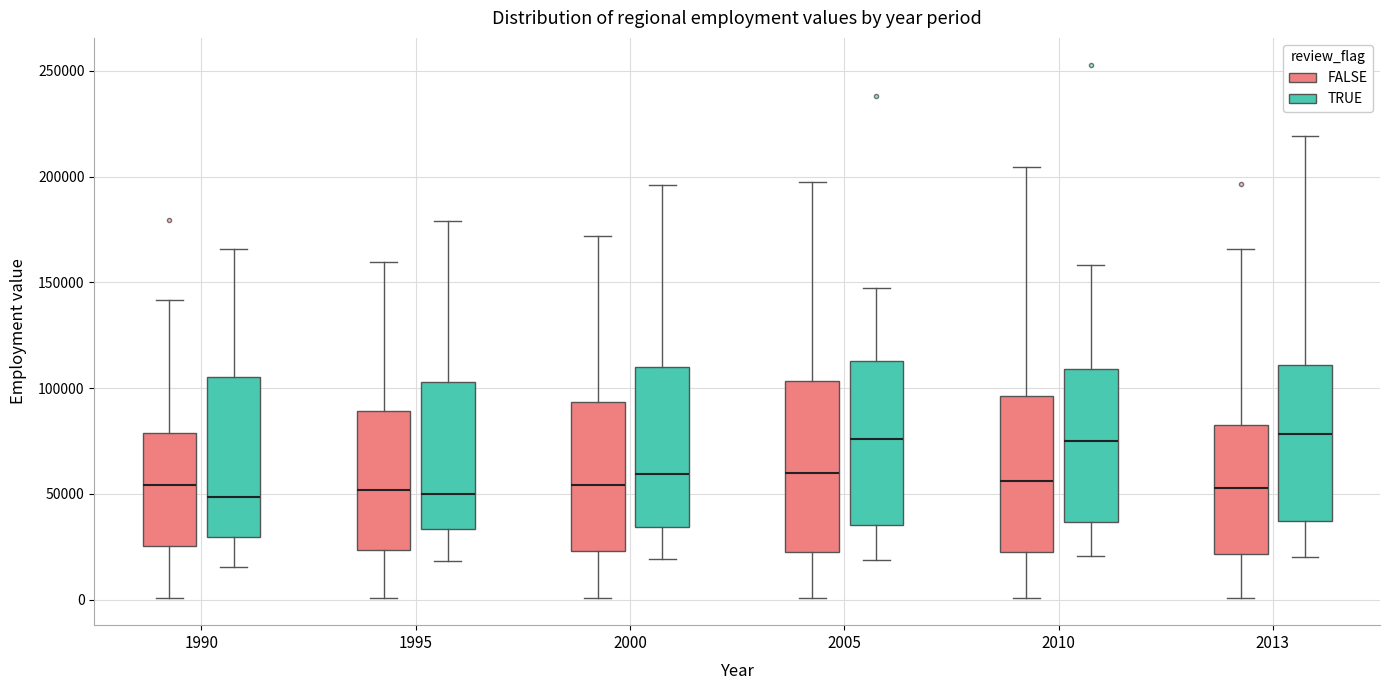

Reading left to right, transcribe this box plot: for each box, give where its median line is, the range the box spans, and where its two whiskers end, as read against the y-axis. The values are not printed on the chart, so give them approximately, as read against the axis.

1990 (FALSE): median 55000, box 25000 to 80000, whiskers 0 to 140000
1990 (TRUE): median 50000, box 30000 to 105000, whiskers 15000 to 165000
1995 (FALSE): median 50000, box 25000 to 90000, whiskers 0 to 160000
1995 (TRUE): median 50000, box 35000 to 105000, whiskers 20000 to 180000
2000 (FALSE): median 55000, box 25000 to 95000, whiskers 0 to 170000
2000 (TRUE): median 60000, box 35000 to 110000, whiskers 20000 to 195000
2005 (FALSE): median 60000, box 25000 to 105000, whiskers 0 to 195000
2005 (TRUE): median 75000, box 35000 to 115000, whiskers 20000 to 150000
2010 (FALSE): median 55000, box 25000 to 95000, whiskers 0 to 205000
2010 (TRUE): median 75000, box 35000 to 110000, whiskers 20000 to 160000
2013 (FALSE): median 55000, box 20000 to 85000, whiskers 0 to 165000
2013 (TRUE): median 80000, box 35000 to 110000, whiskers 20000 to 220000